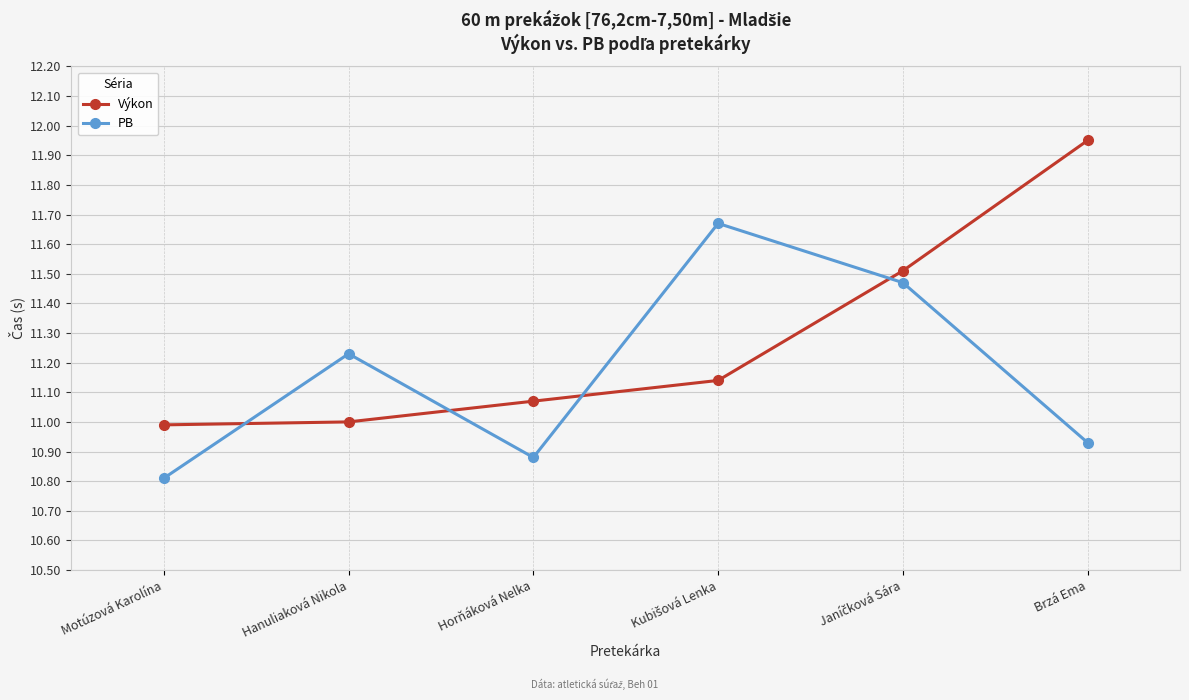

How many interior local peaks does the PB series have?

2